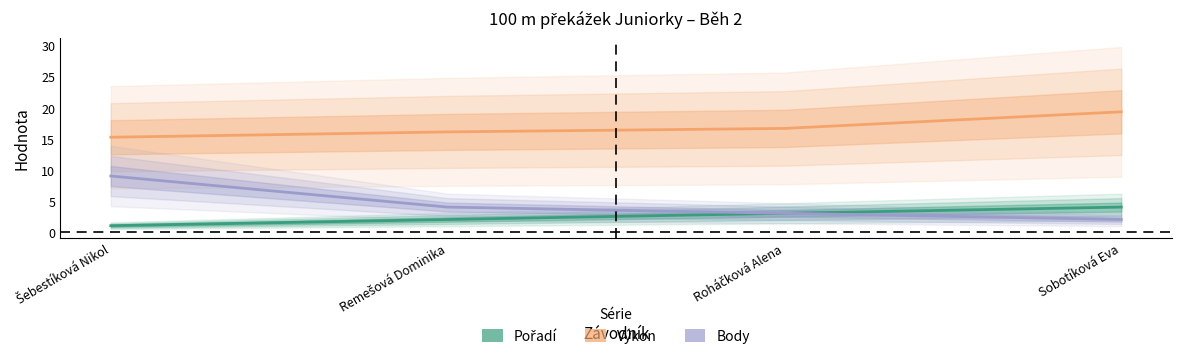

True or false: Body and Pořadí intersect in this chart.

False